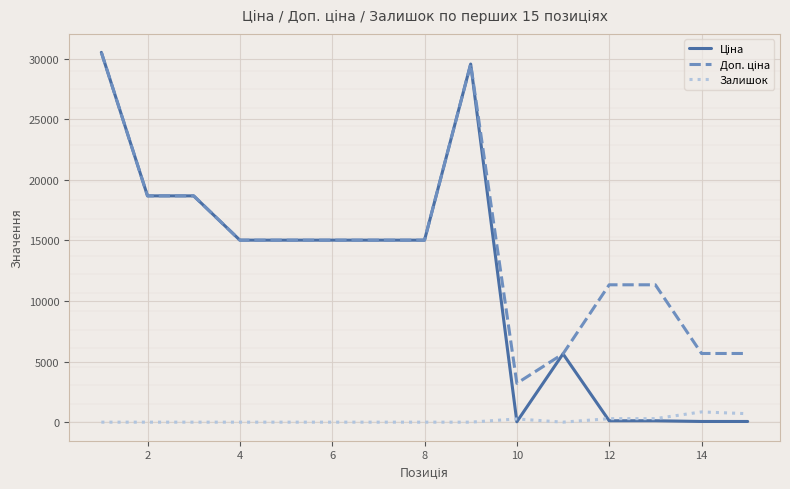

What is the sum of all Ціна values?

178508.4